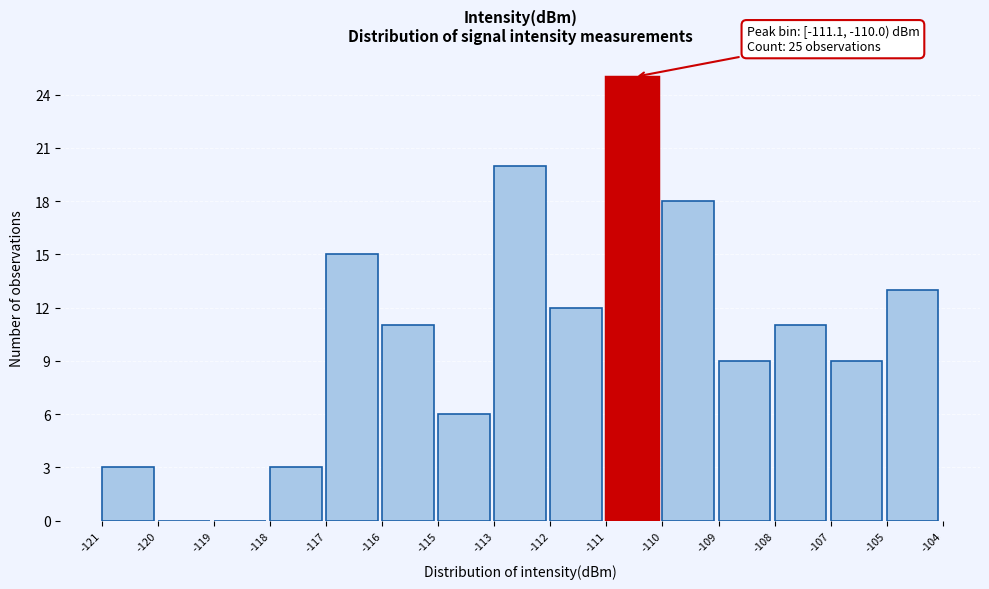

Reading left to right, transcribe all the data shown in this chart.

-121=3	-120=0	-119=0	-118=3	-117=15	-116=11	-115=6	-113=20	-112=12	-111=25	-110=18	-109=9	-108=11	-107=9	-105=13